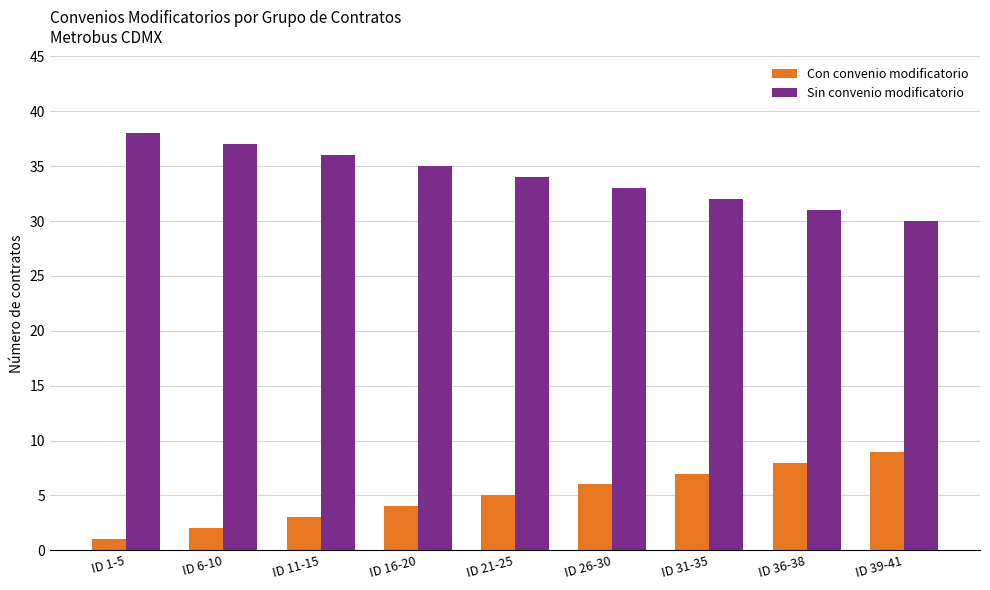

What are all the series names shown in the legend?

Con convenio modificatorio, Sin convenio modificatorio